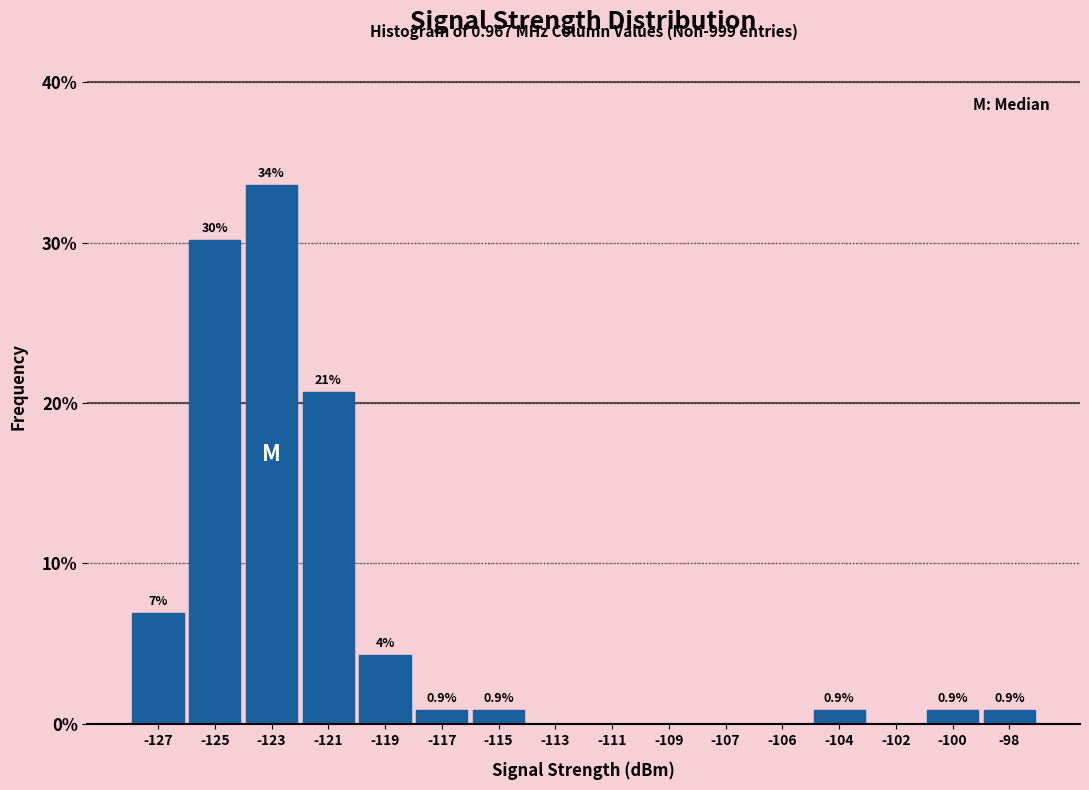

Reading left to right, list all the values displayed in this chart.

-127=6.9	-125=30.2	-123=33.6	-121=20.7	-119=4.3	-117=0.9	-115=0.9	-113=0.0	-111=0.0	-109=0.0	-107=0.0	-106=0.0	-104=0.9	-102=0.0	-100=0.9	-98=0.9